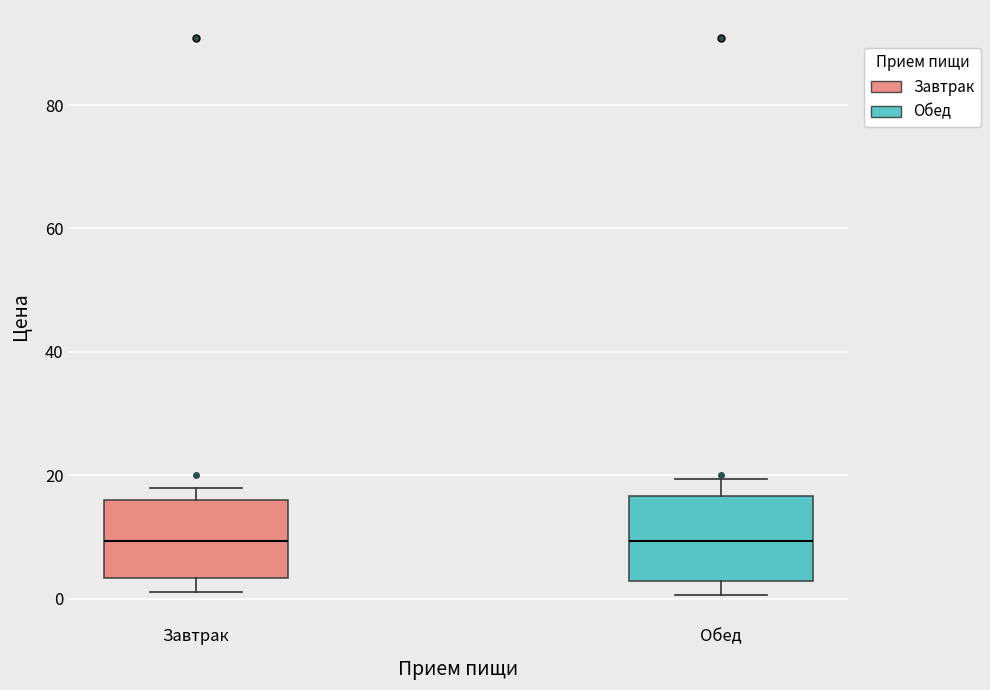

Reading left to right, read every box against the y-axis: the position of its median line, the range the box covers, and the ends of its whiskers. The values are not printed on the chart, so give them approximately, as read against the axis.

Завтрак: median 10, box 4 to 16, whiskers 2 to 18
Обед: median 10, box 2 to 16, whiskers 0 to 20